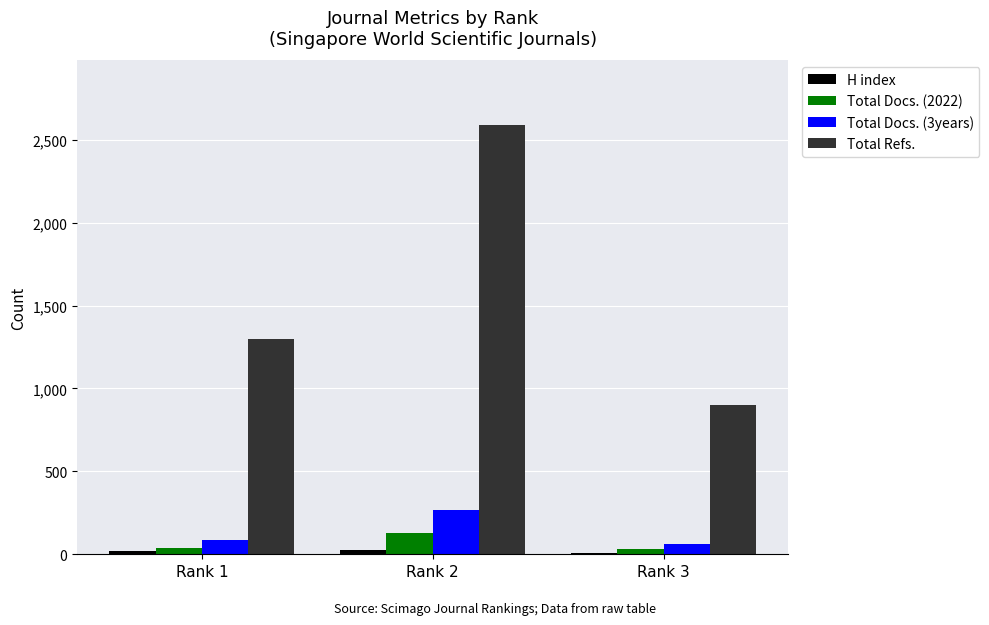

Which series has the largest total across all categories?

Total Refs.